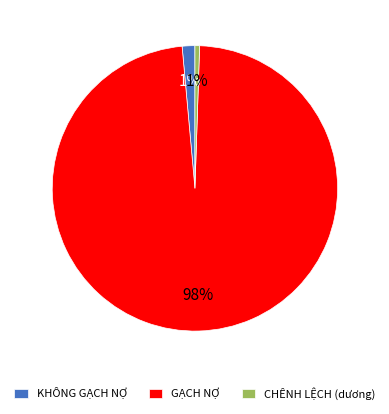

Which category has the biggest portion of the pie?

GẠCH NỢ